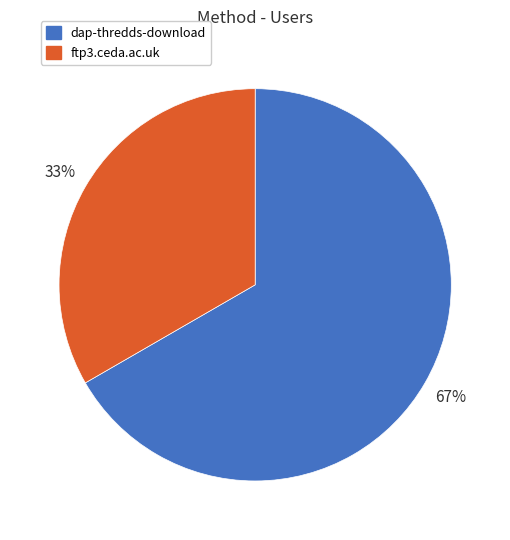

What percentage is the dap-thredds-download slice, to the nearest percent?

67%